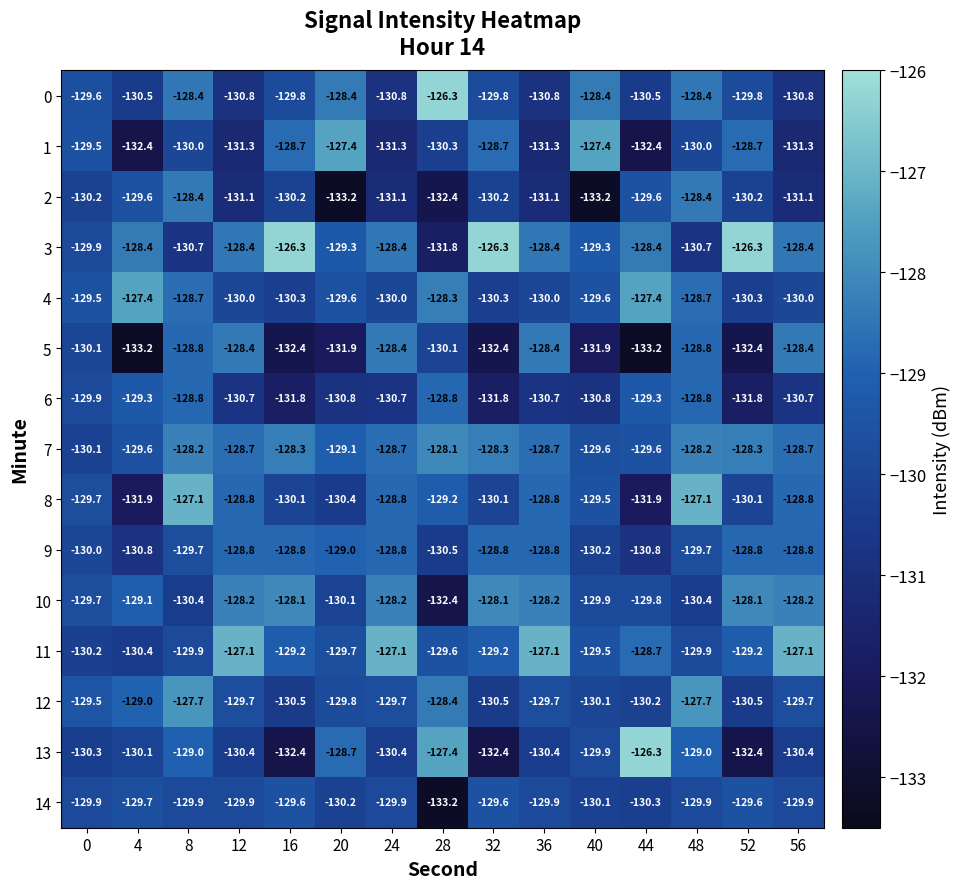

Which series has the widest spread of values?

13